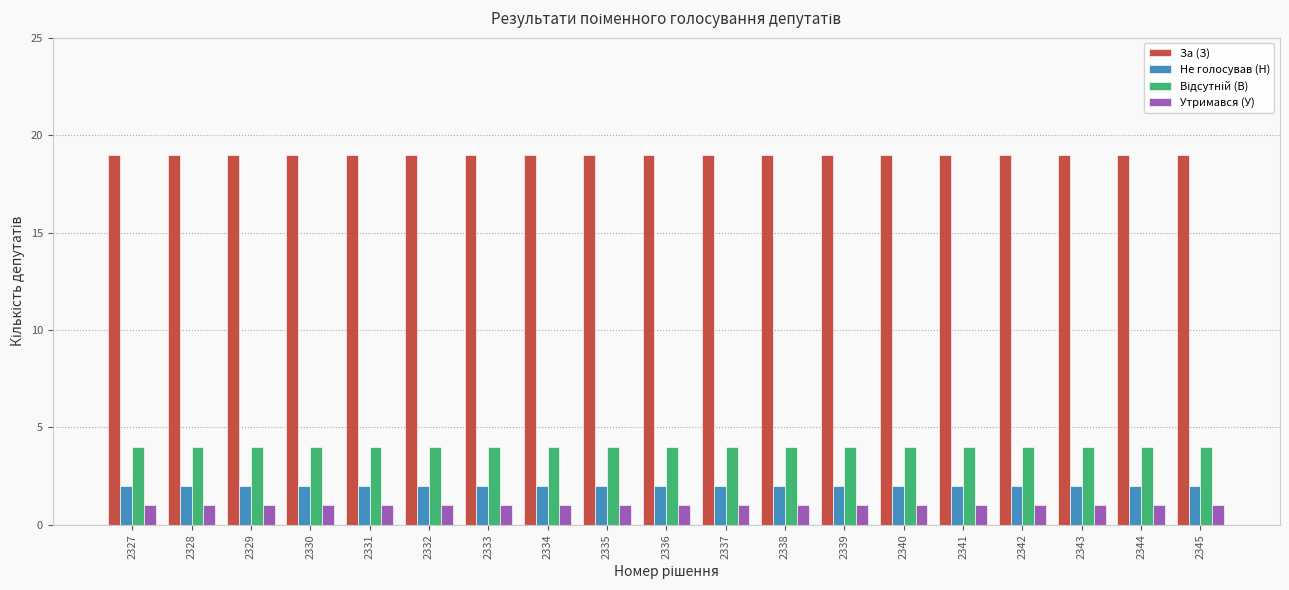

Is it true that Не голосував (Н) equals 1 at 2343?

False